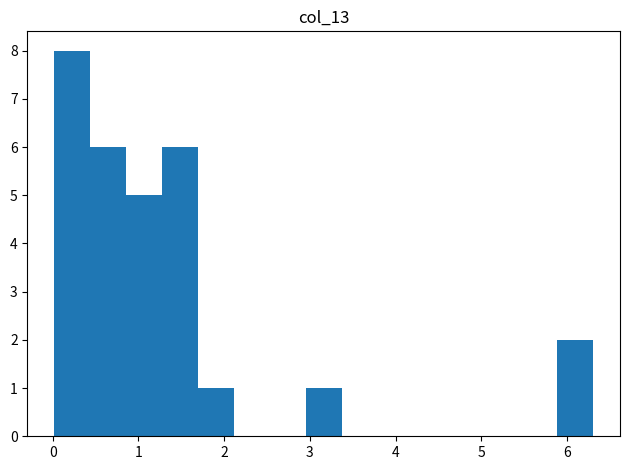

Over which range of the x-axis is the bar tallest?

0.0 to 0.4